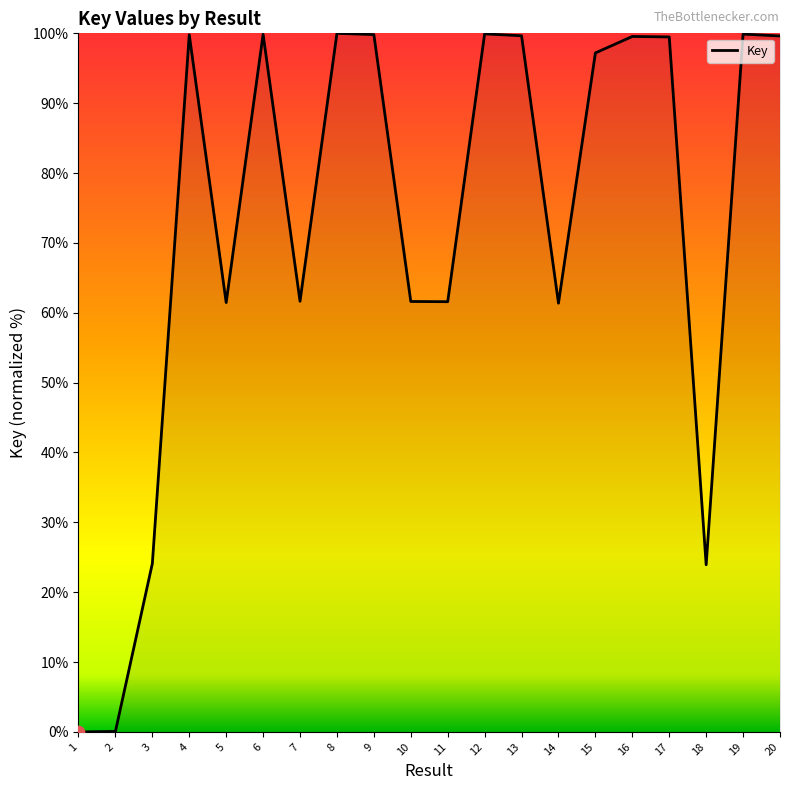

Between 6 and 2, which is larger?

6